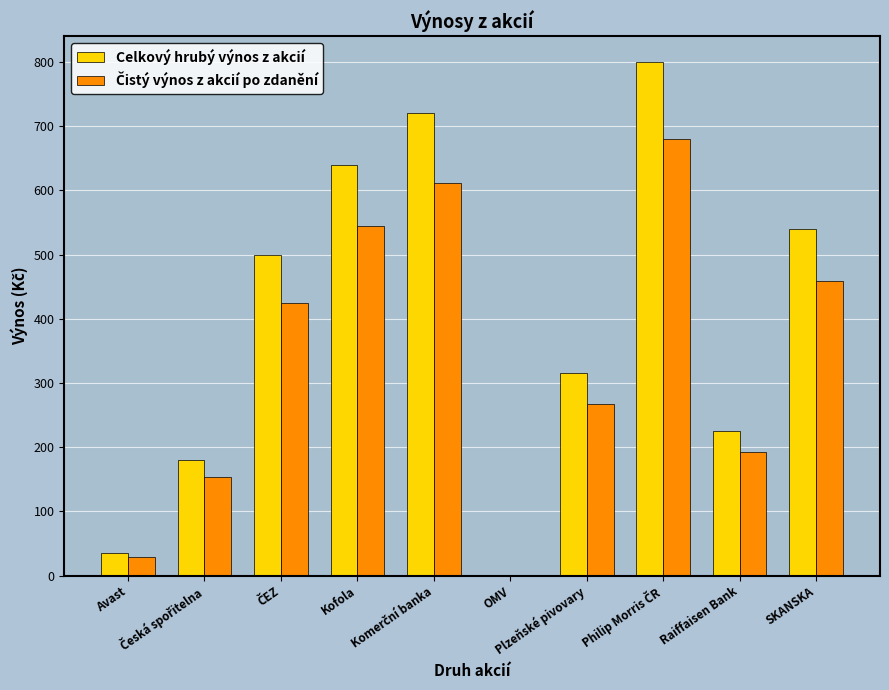

What is the greatest value displayed?

800.0